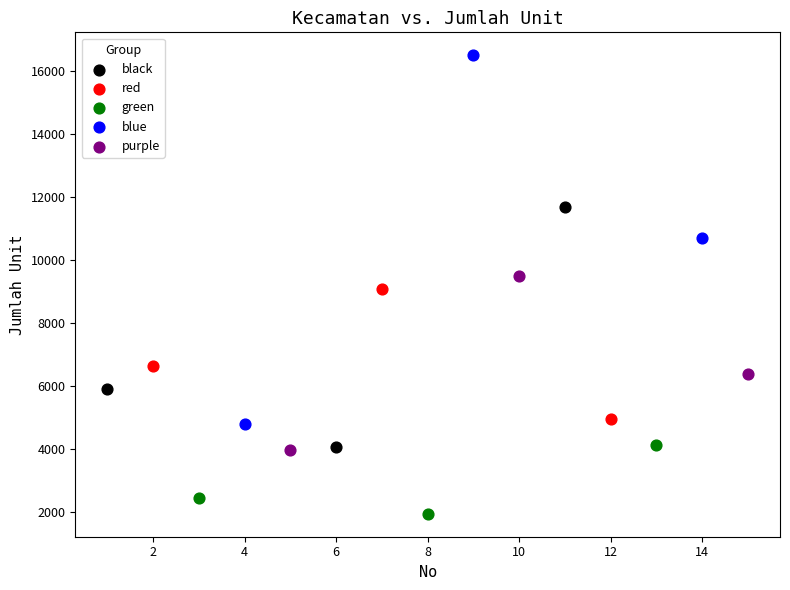

Which series contains the highest Y value?

blue